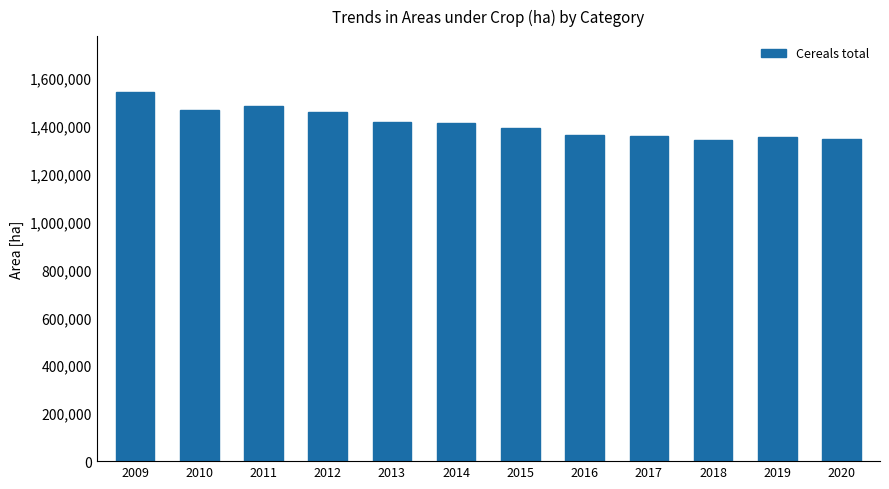

At which category does the chart reach its peak across all series?

2009